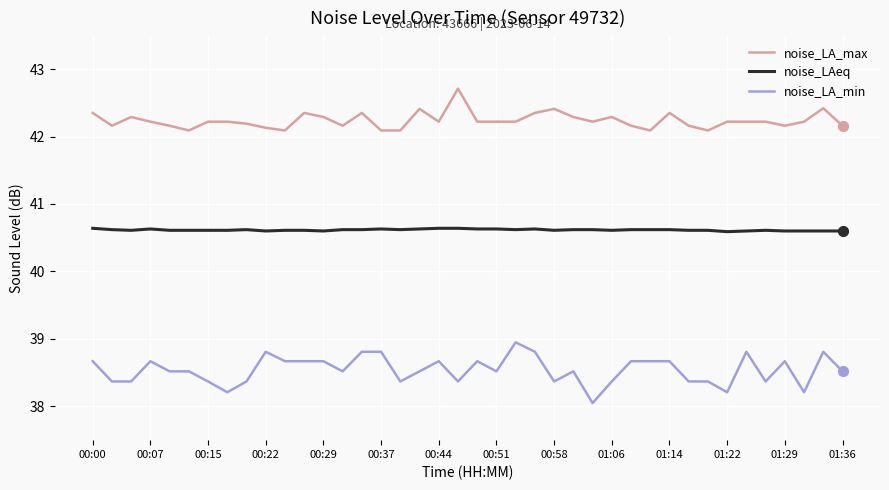

Rank the series by their average value, from highest to lowest.

noise_LA_max, noise_LAeq, noise_LA_min